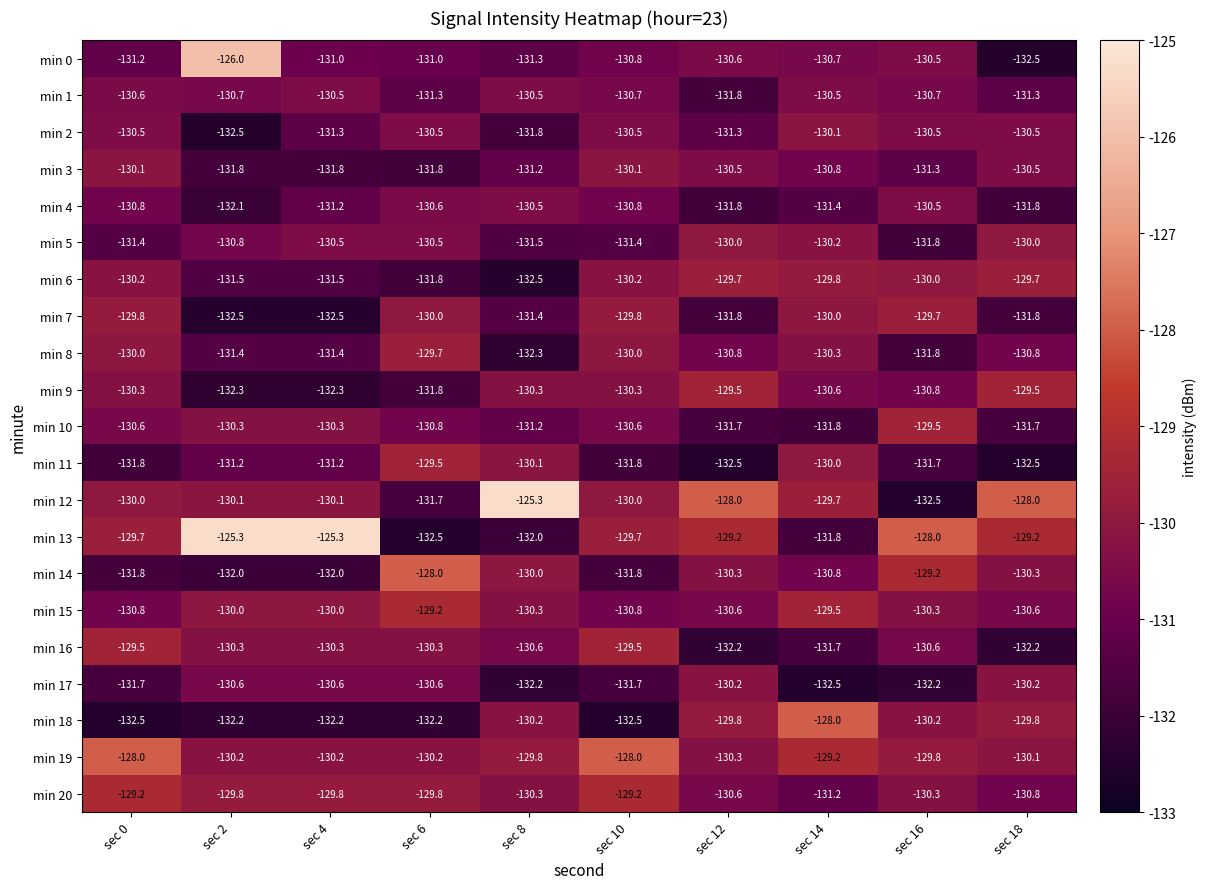

What is the approximate value of min 9 at sec 10?

-130.3